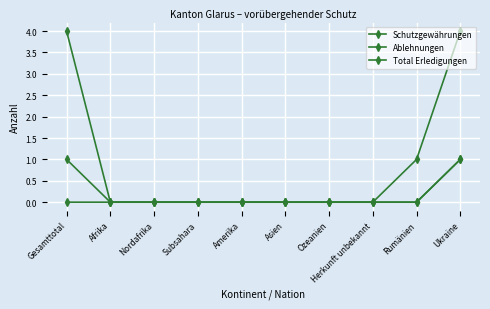

Is it true that Schutzgewährungen equals -1 at Ozeanien?

False